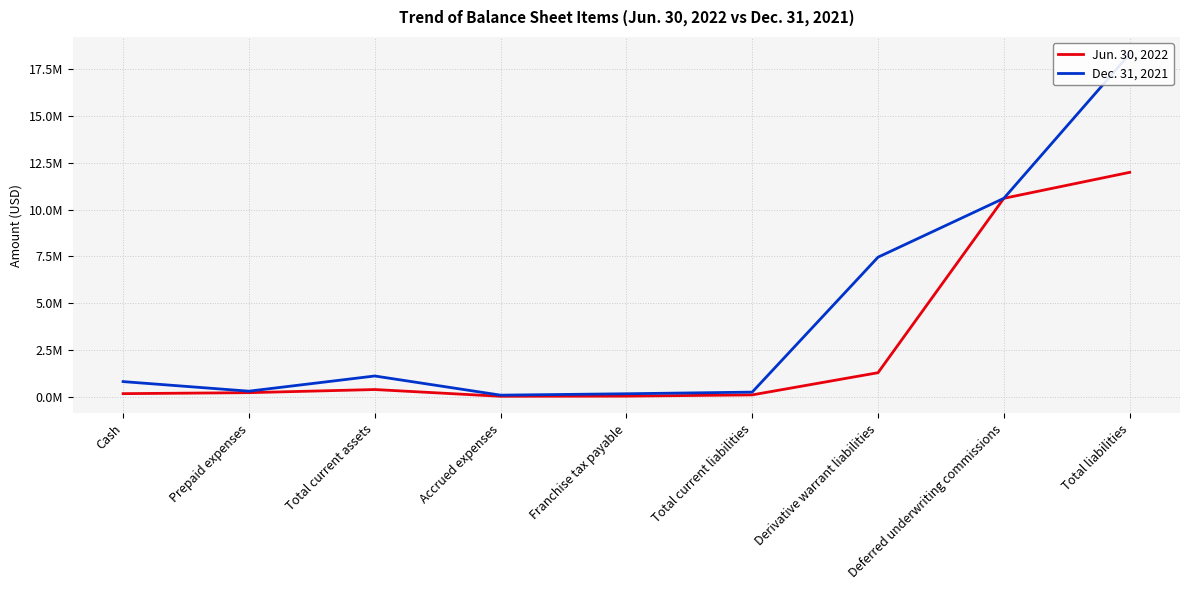

Which category has the lowest value in the Dec. 31, 2021 series?

Accrued expenses